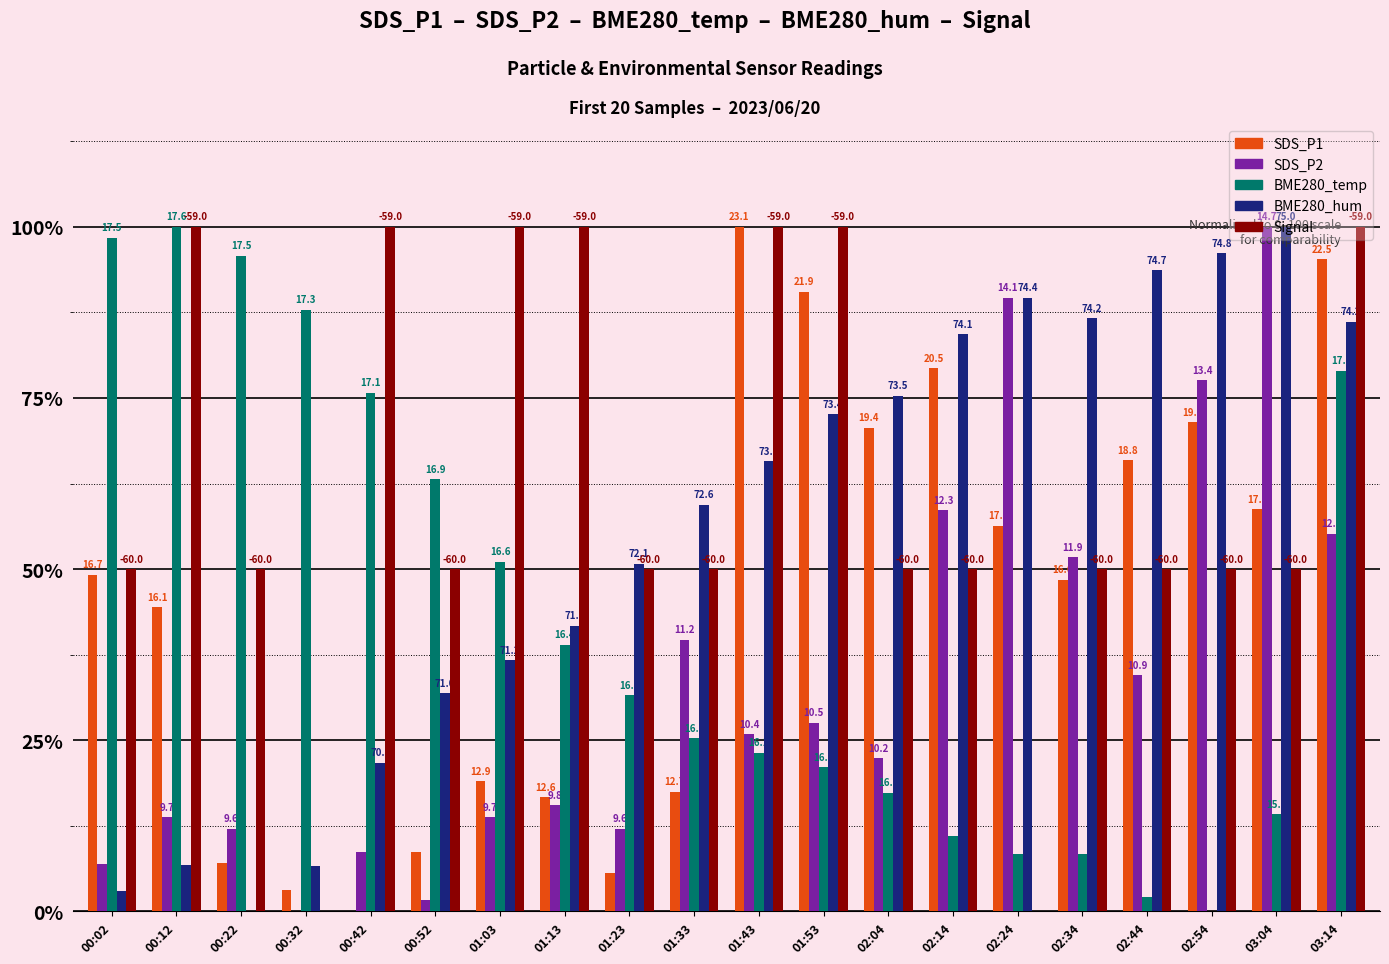

Which series has the largest total across all categories?

Signal